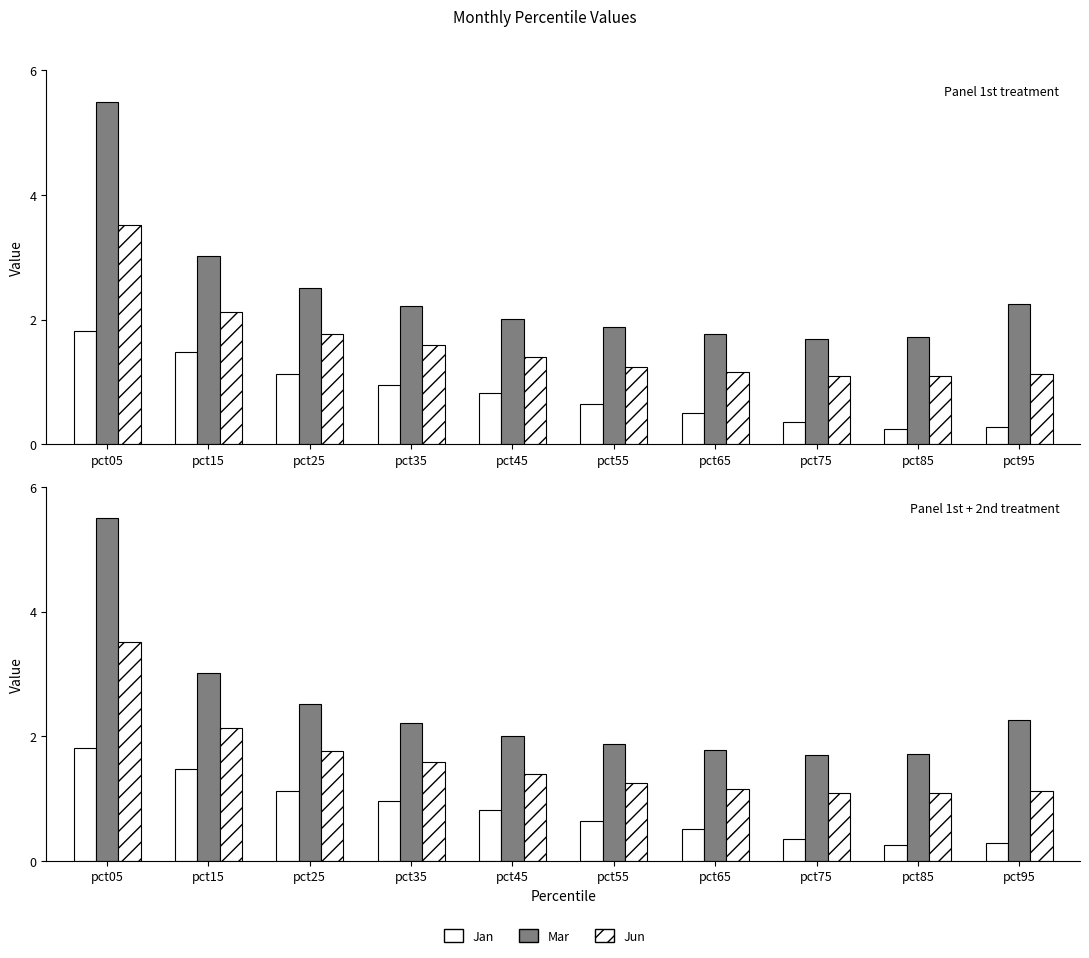

Reading right to left, list all the values displayed in this chart.

Jan: 0.3	0.3	0.4	0.5	0.6	0.8	1.0	1.1	1.5	1.8
Mar: 2.3	1.7	1.7	1.8	1.9	2.0	2.2	2.5	3.0	5.5
Jun: 1.1	1.1	1.1	1.2	1.2	1.4	1.6	1.8	2.1	3.5